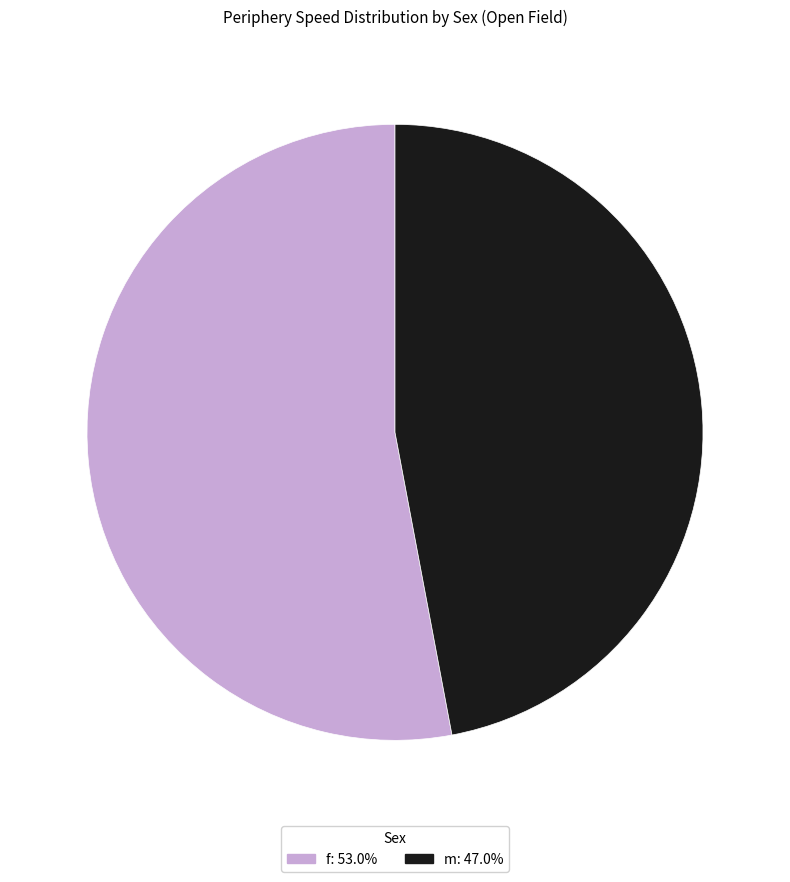

Is there a majority slice in this chart?

Yes